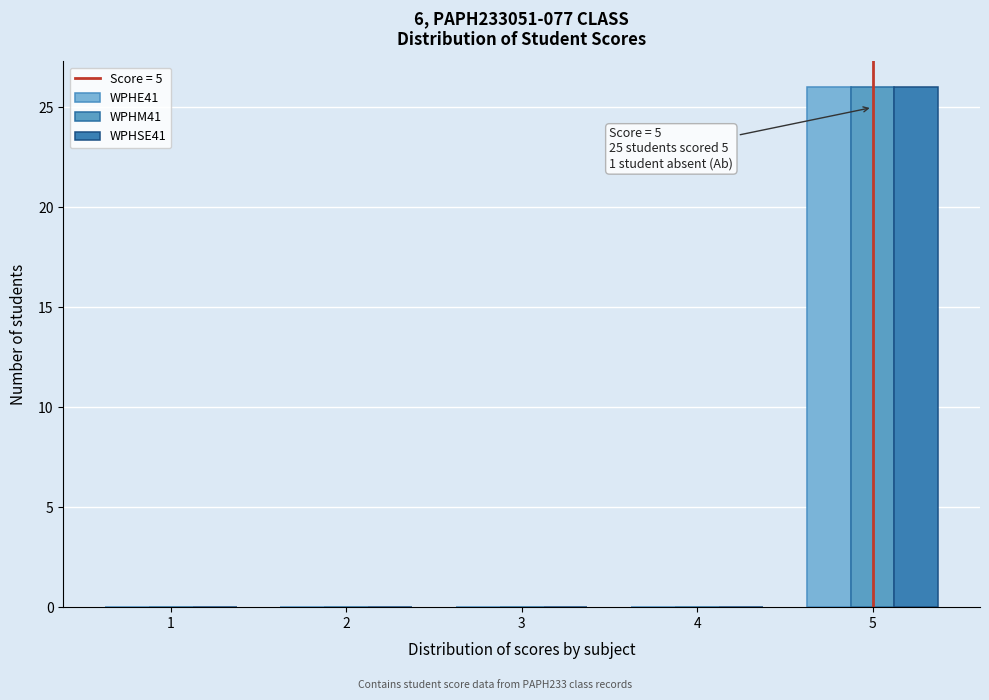

In the WPHM41 series, which range on the x-axis has the tallest bar?

4.5 to 5.5